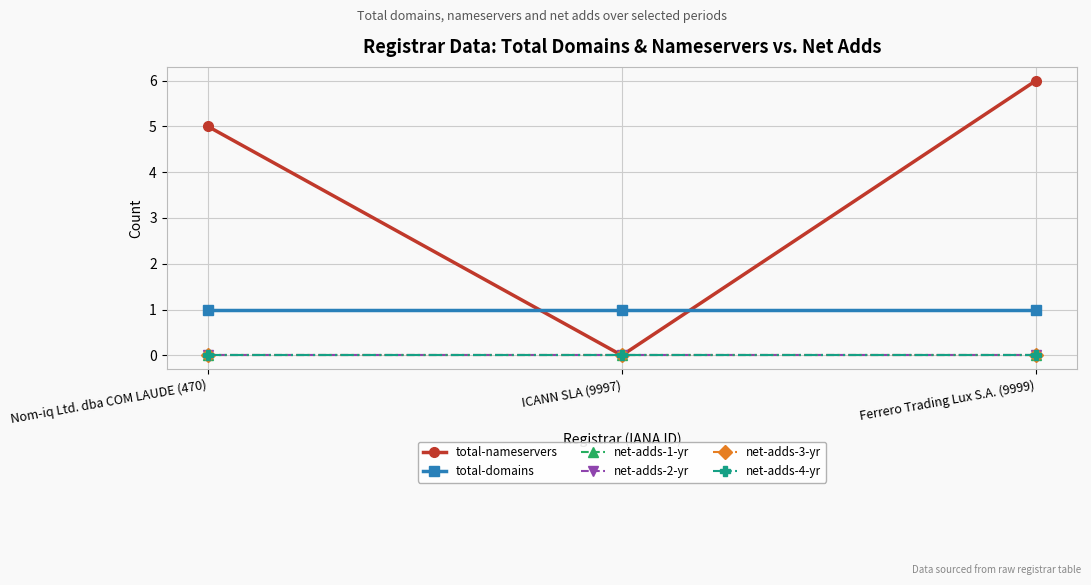

What is the greatest value displayed?

6